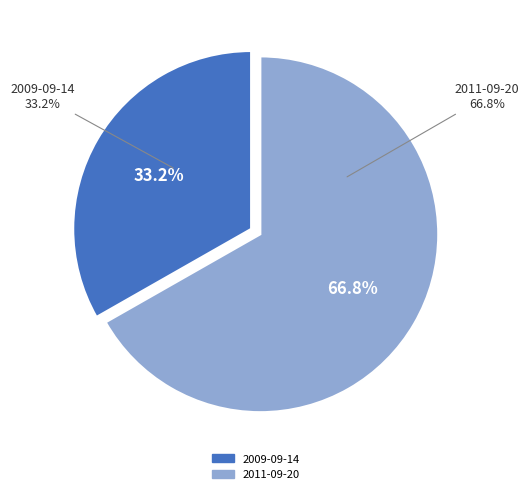

Is it true that 2011-09-20 is 58% of the pie?

False